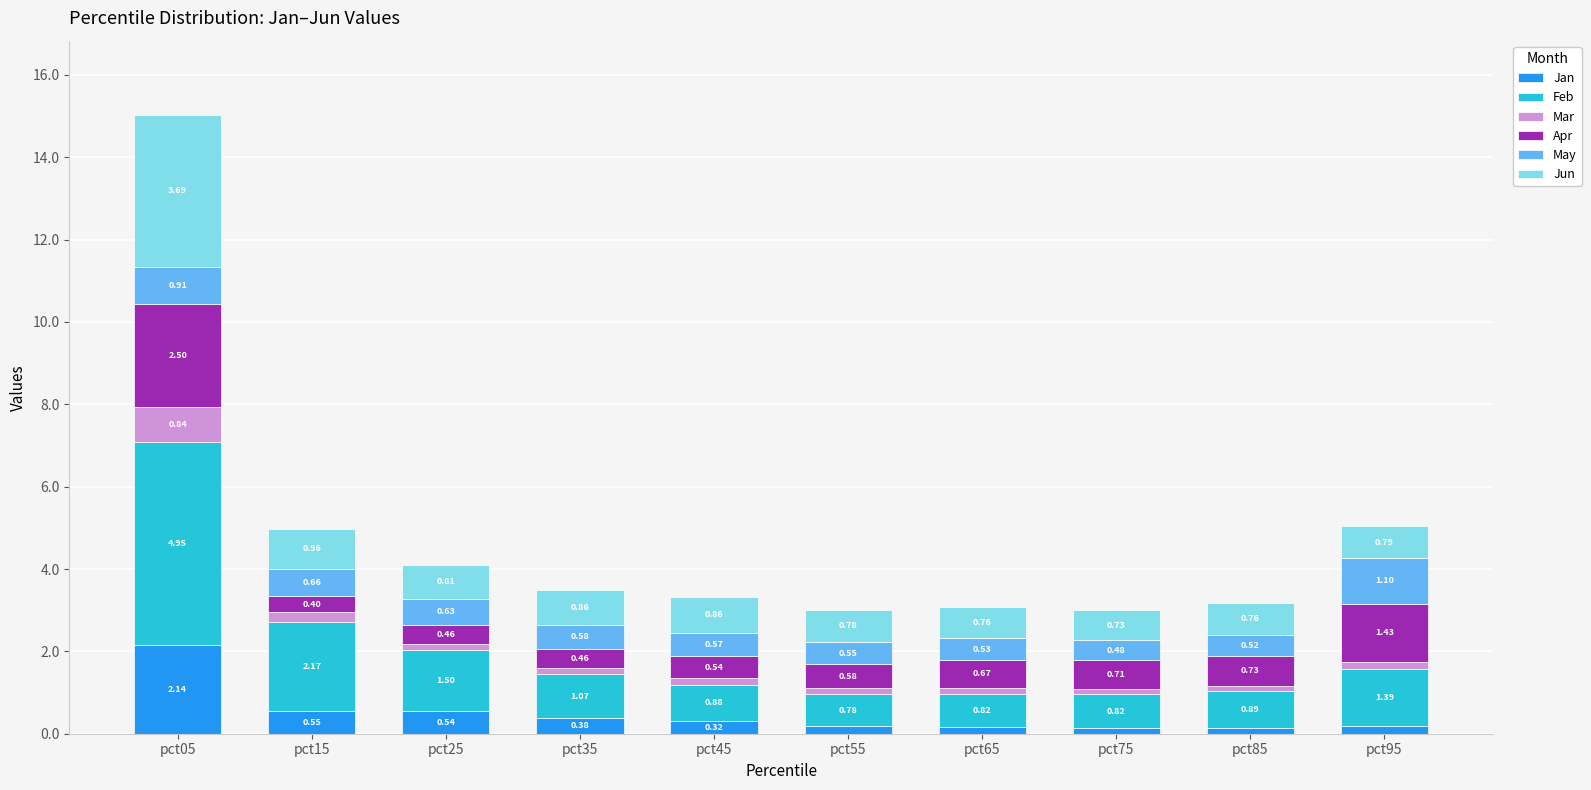

Does the chart contain stacked bars?

Yes